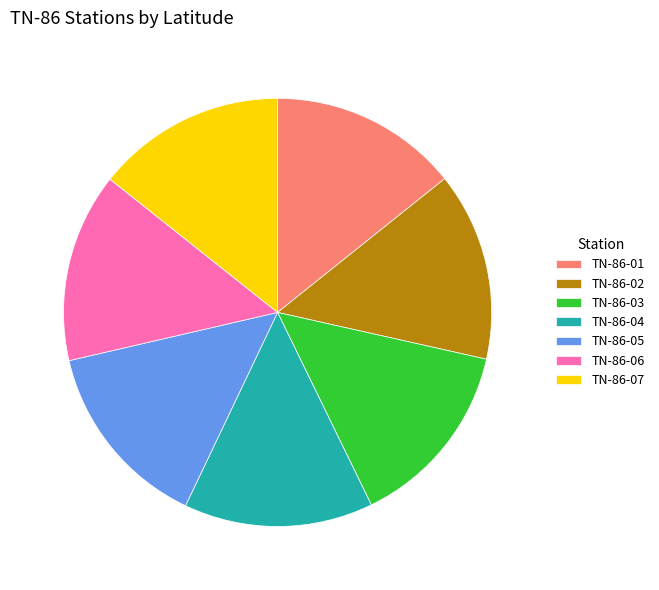

Is the sum of TN-86-07 and TN-86-05 greater than half?

No